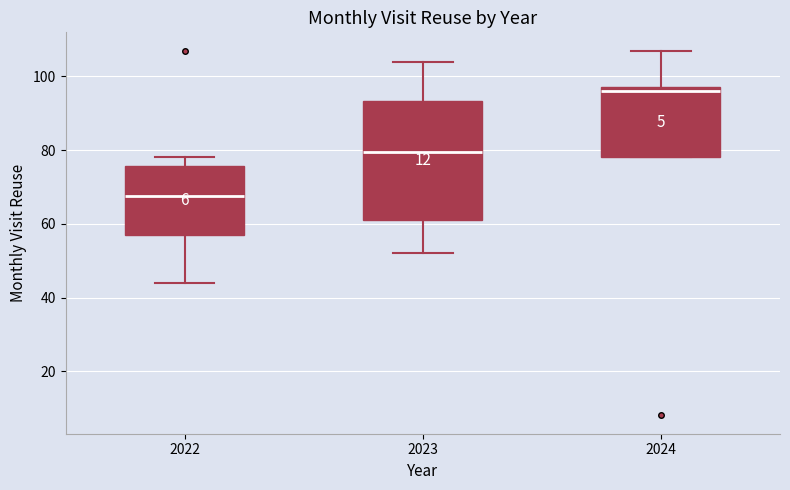

Comparing the boxes themselves (not the whiskers), which one is the tallest?

2023